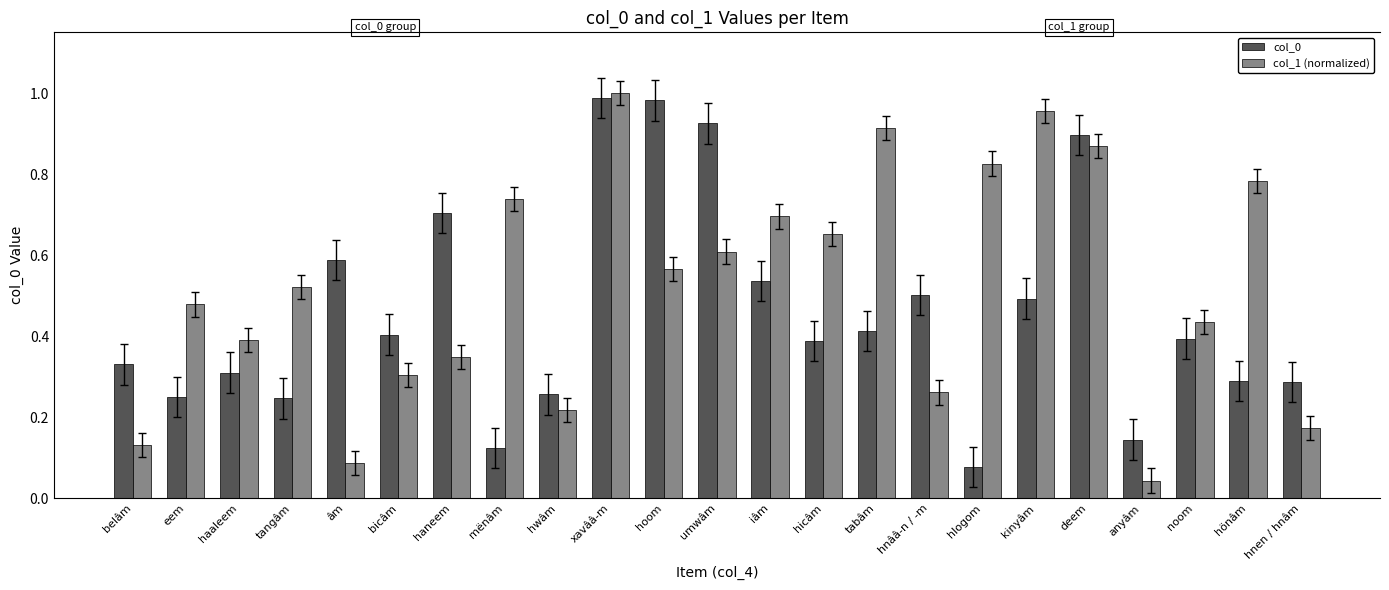

What are all the series names shown in the legend?

col_0, col_1 (normalized)